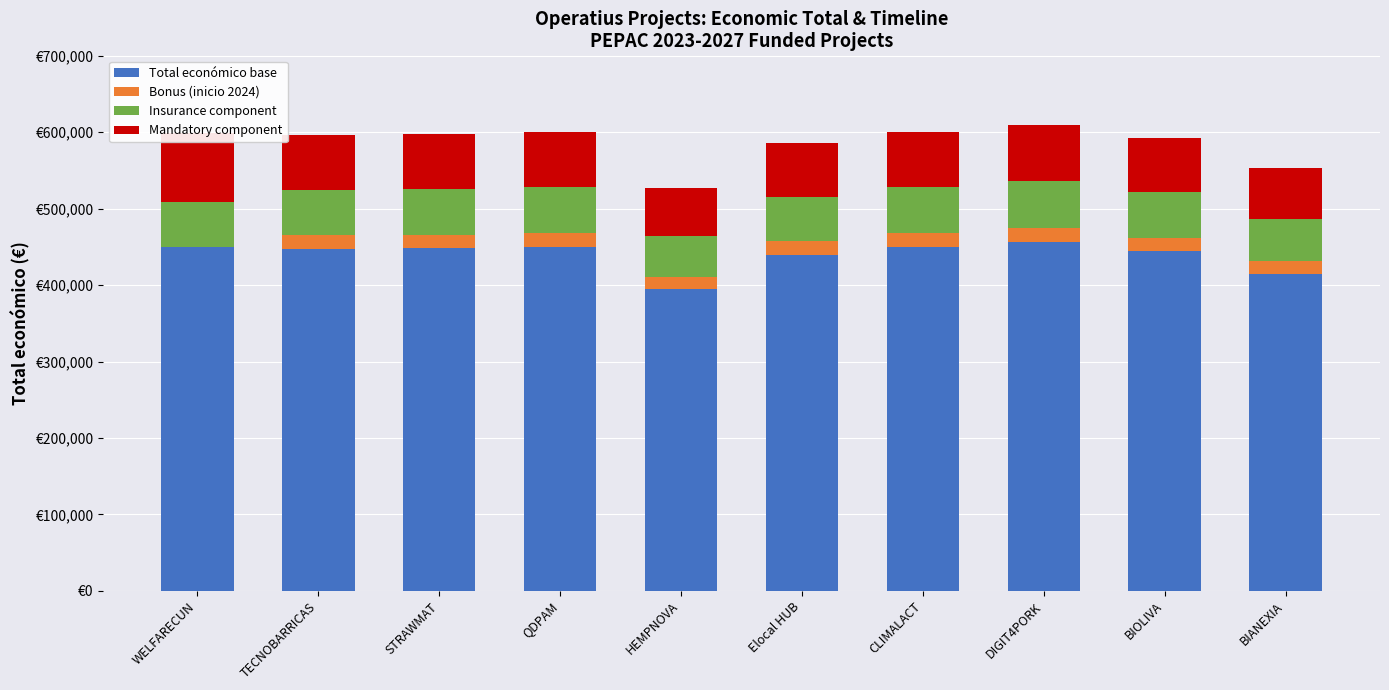

What is the sum of all Total económico base values?

4395416